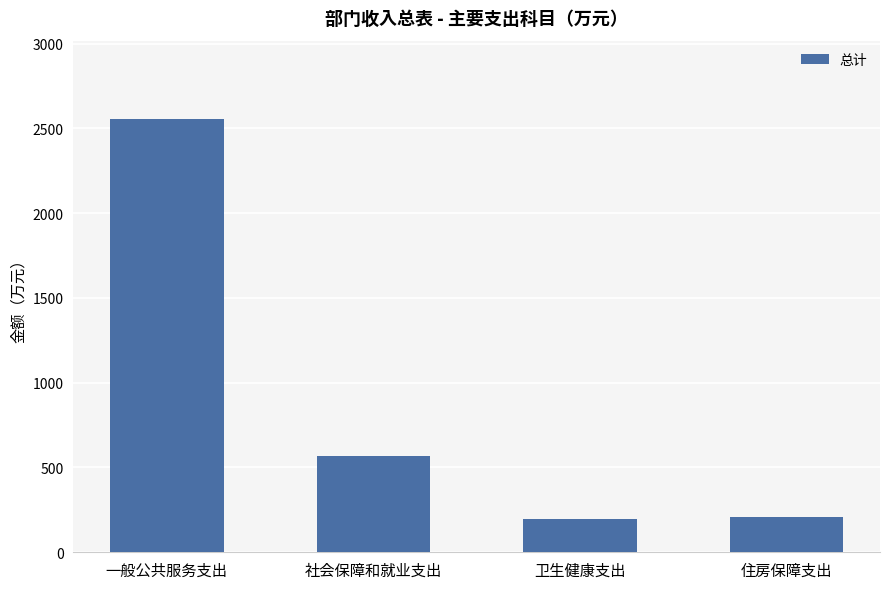

The value at 一般公共服务支出 is 1319.7. True or false?

False